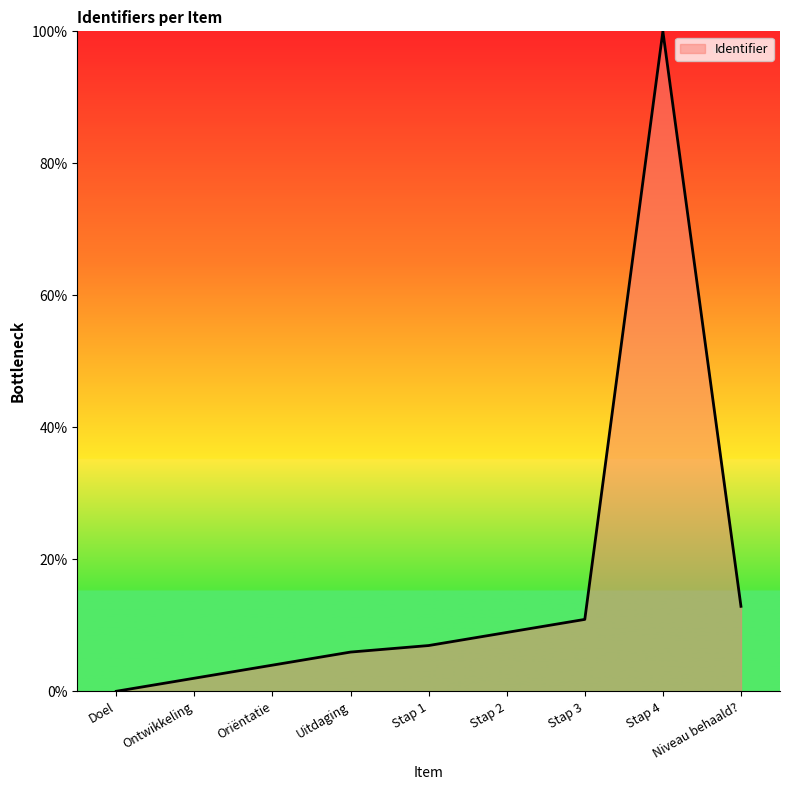

Read the value at Stap 4.

100.0